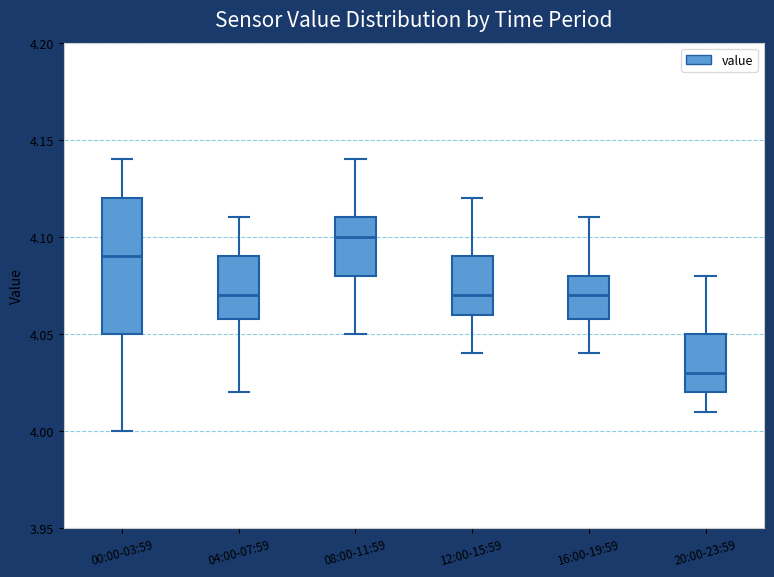

Reading left to right, transcribe this box plot: for each box, give where its median line is, the range the box spans, and where its two whiskers end, as read against the y-axis. The values are not printed on the chart, so give them approximately, as read against the axis.

00:00-03:59: median 4.09, box 4.05 to 4.12, whiskers 4.00 to 4.14
04:00-07:59: median 4.07, box 4.06 to 4.09, whiskers 4.02 to 4.11
08:00-11:59: median 4.10, box 4.08 to 4.11, whiskers 4.05 to 4.14
12:00-15:59: median 4.07, box 4.06 to 4.09, whiskers 4.04 to 4.12
16:00-19:59: median 4.07, box 4.06 to 4.08, whiskers 4.04 to 4.11
20:00-23:59: median 4.03, box 4.02 to 4.05, whiskers 4.01 to 4.08